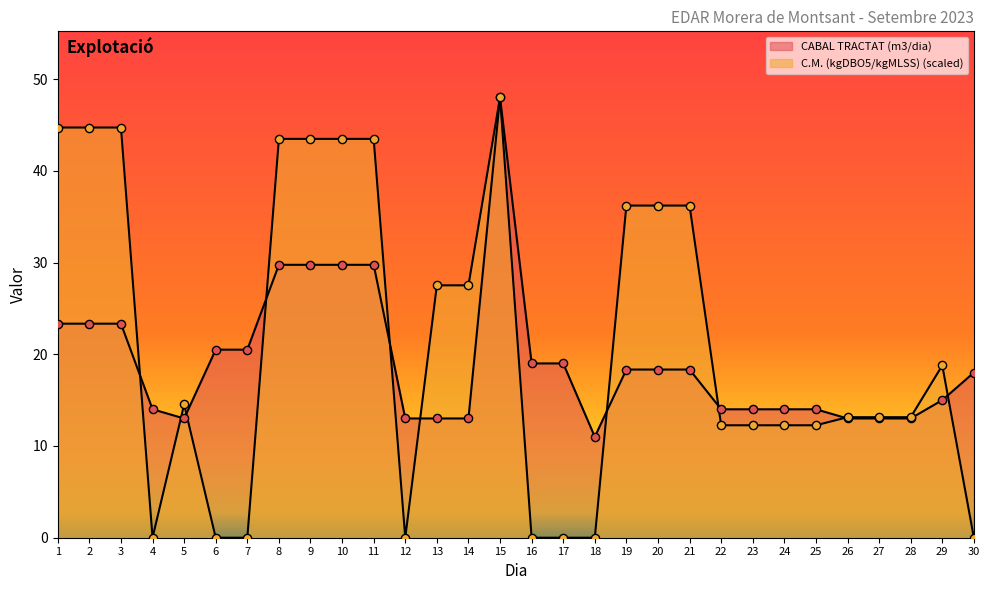

Which series has the largest total across all categories?

C.M. (kgDBO5/kgMLSS)